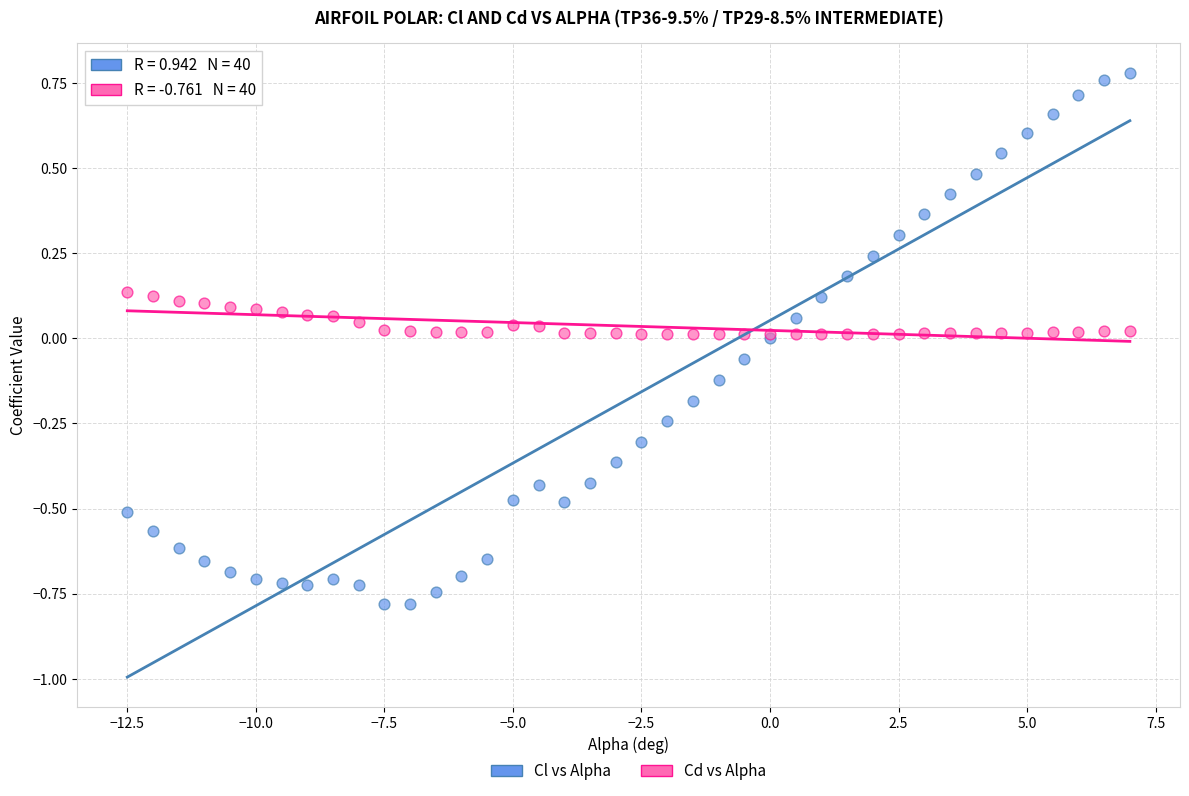

What are all the series names shown in the legend?

Cl vs Alpha, Cd vs Alpha